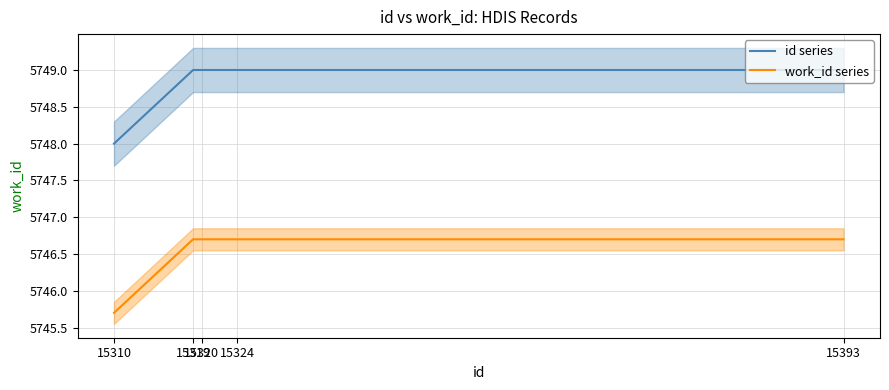

What is the value of the id series point at the 1st from the left?

5748.0